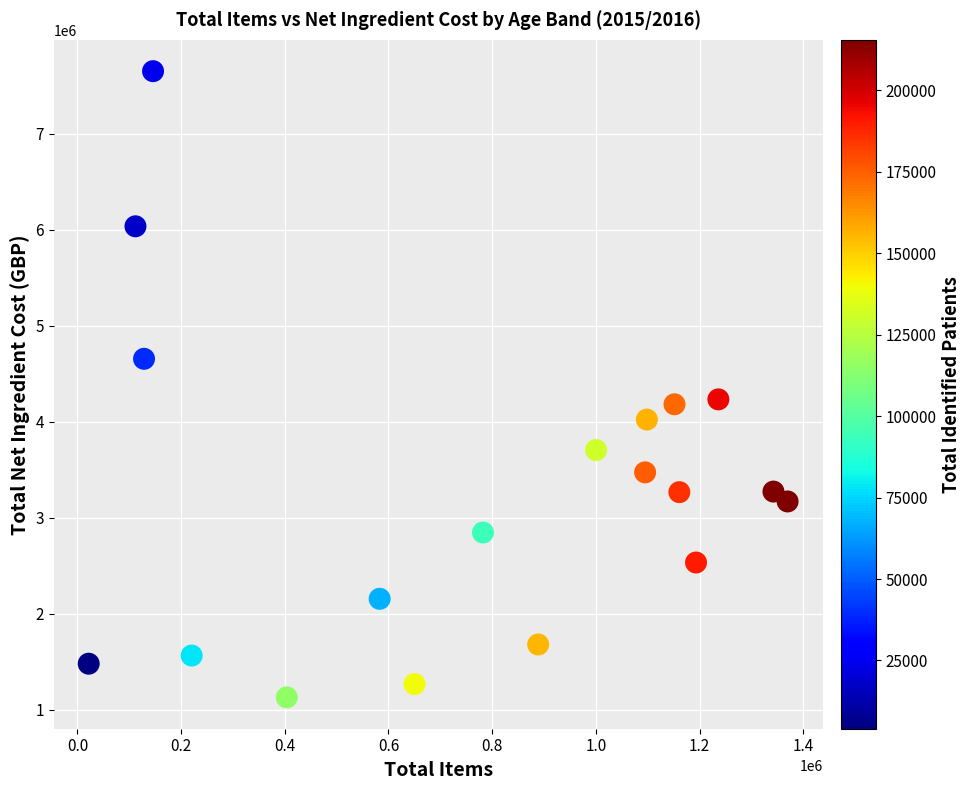

What is the range of X values (max minus min)?

1347981.0